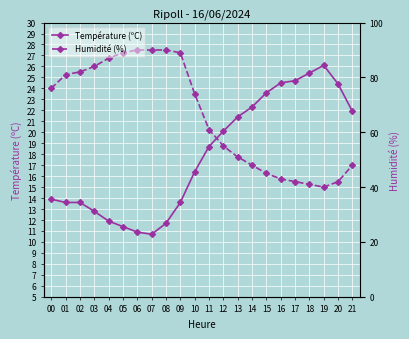

How many intersections are there between Température (ºC) and Humidité (%)?

1